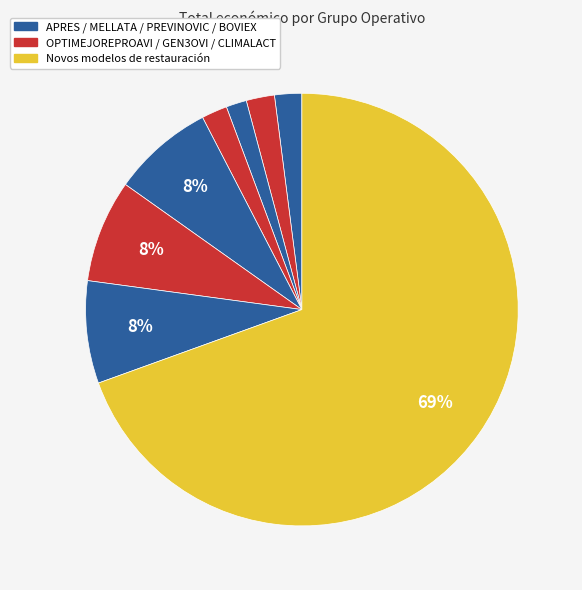

How many slices are in this pie chart?

8